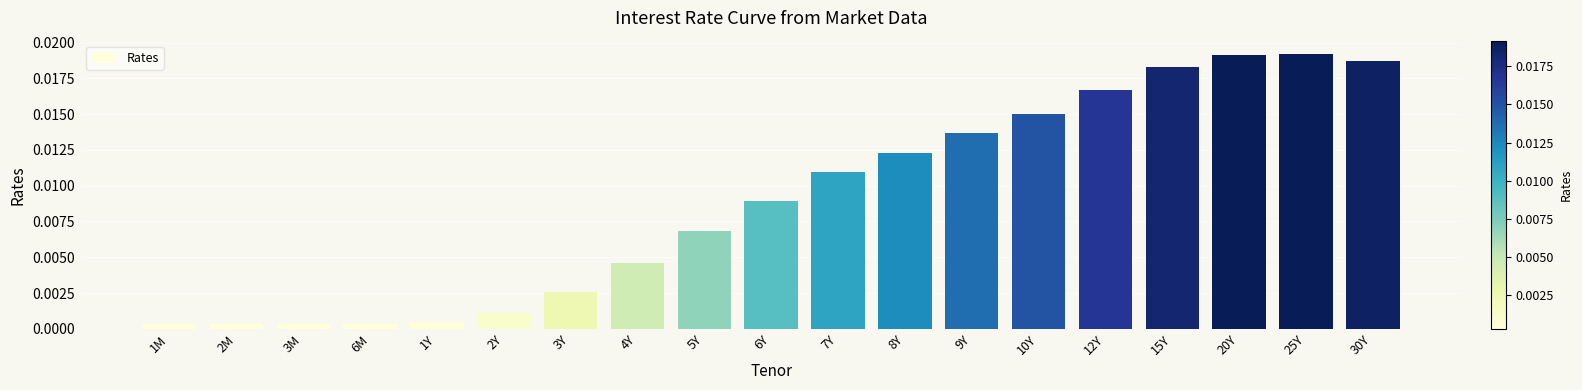

What position from the left is 5Y?

9